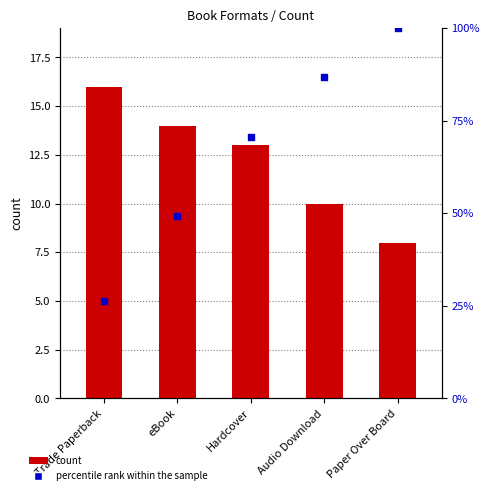

Is the value of count at Hardcover greater than the value of percentile rank within the sample at Audio Download?

No